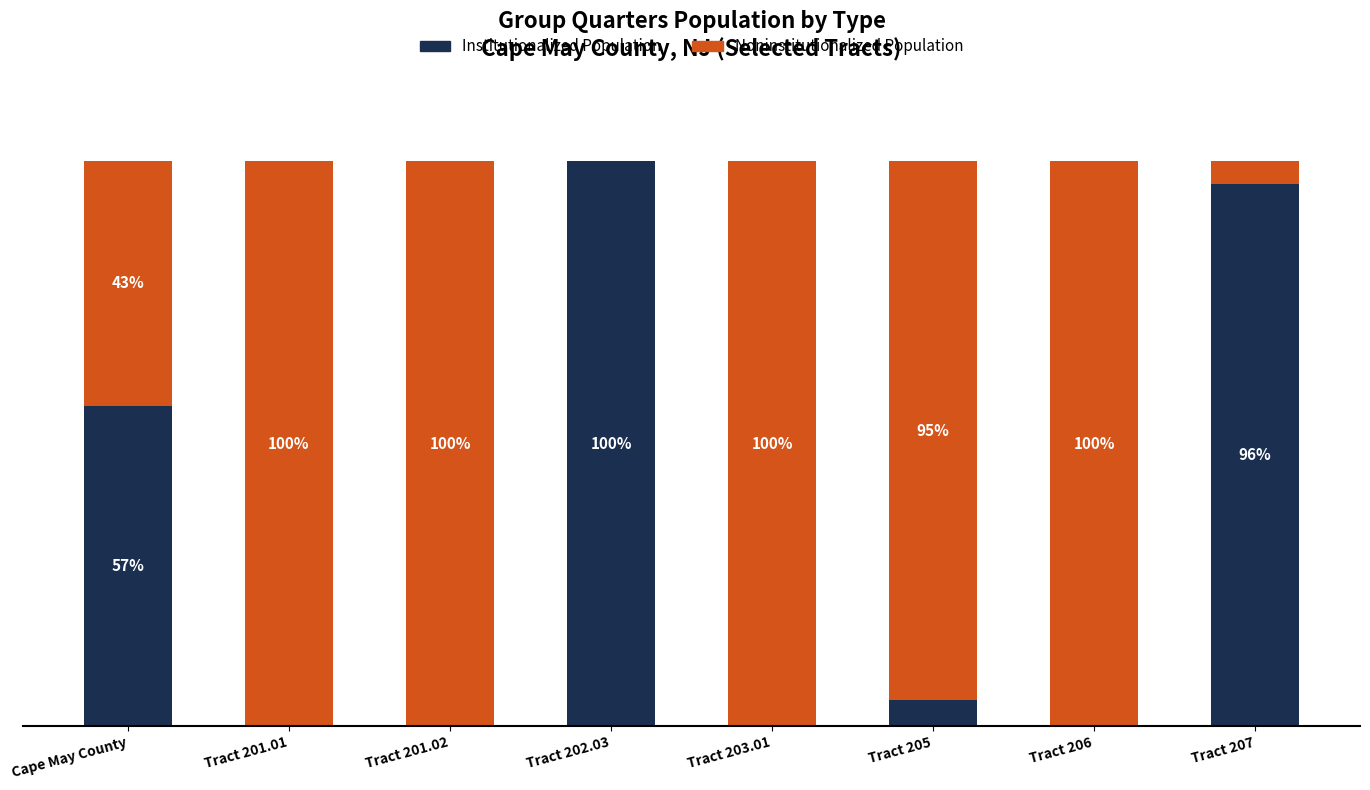

At which label does Institutionalized Population first exceed 4?

Cape May County